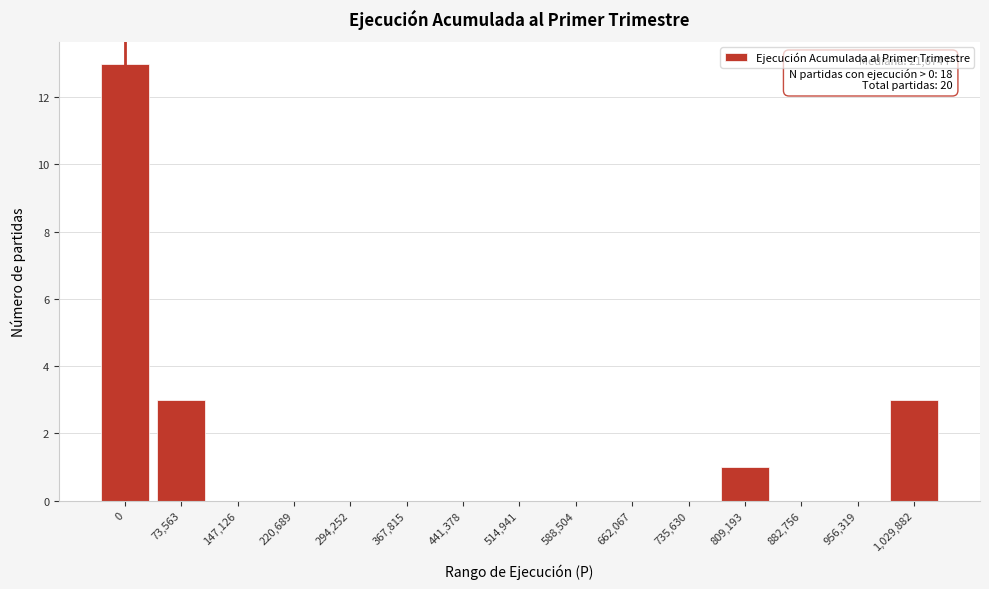

Reading left to right, extract all data points from this chart.

0=13	73,563=3	147,126=0	220,689=0	294,252=0	367,815=0	441,378=0	514,941=0	588,504=0	662,067=0	735,630=0	809,193=1	882,756=0	956,319=0	1,029,882=3